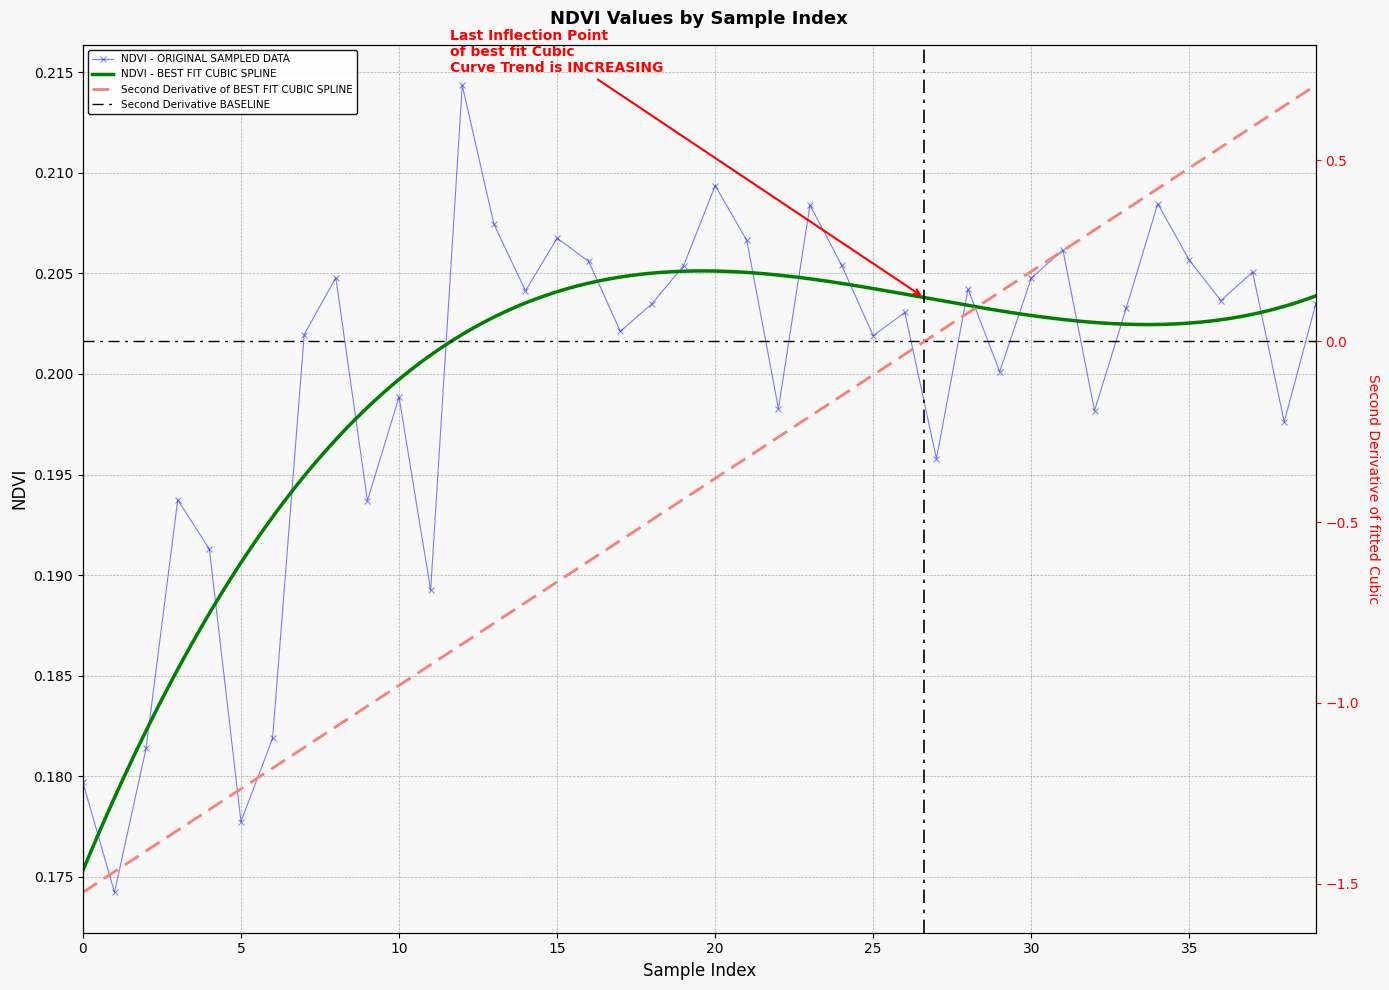

Rank the categories by value from highest to lowest.

12, 20, 34, 23, 13, 15, 21, 31, 35, 16, 24, 19, 37, 8, 30, 28, 14, 36, 18, 39, 33, 26, 17, 7, 25, 29, 10, 22, 32, 38, 27, 3, 9, 4, 11, 6, 2, 0, 5, 1